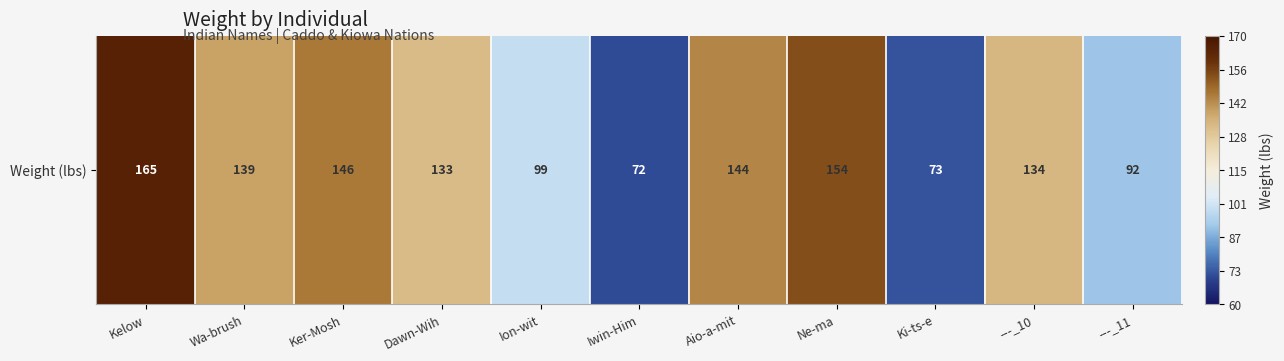

What is the minimum value shown in the chart?

72